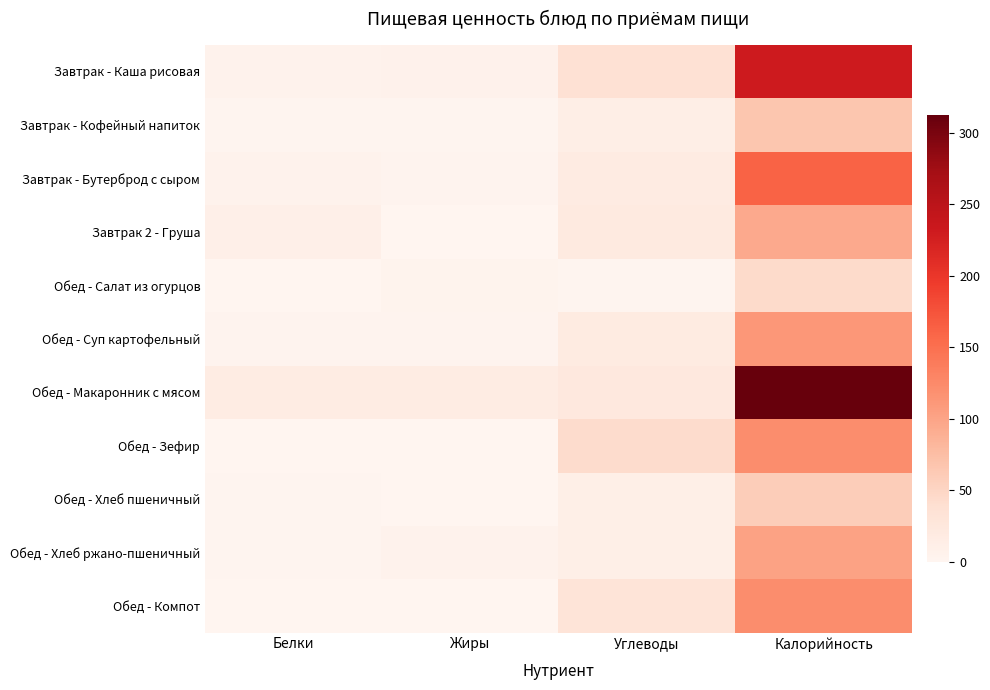

Which label corresponds to the smallest value in the chart?

Жиры